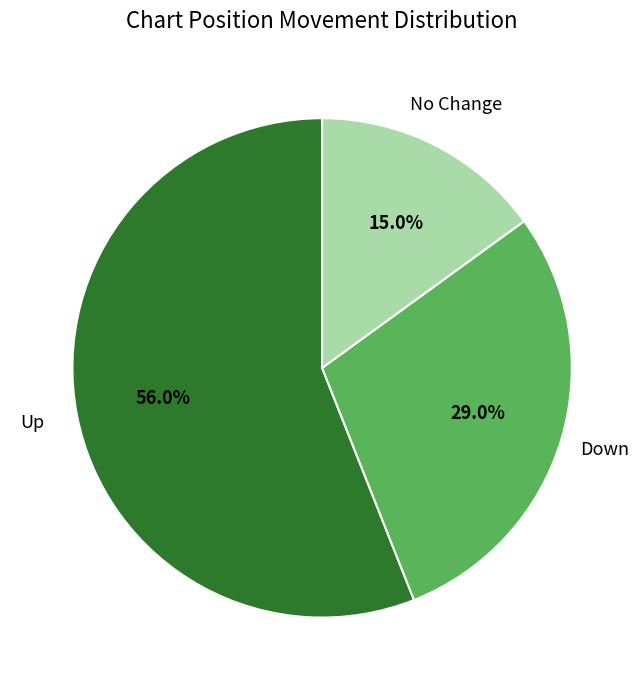

How many segments does this pie chart have?

3